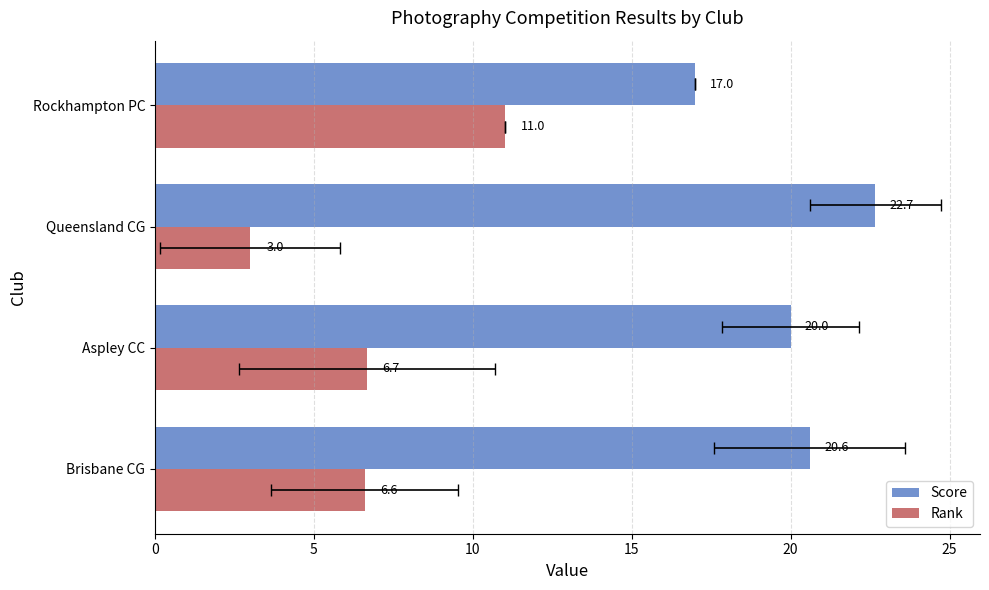

What is the minimum value for Score?

17.0